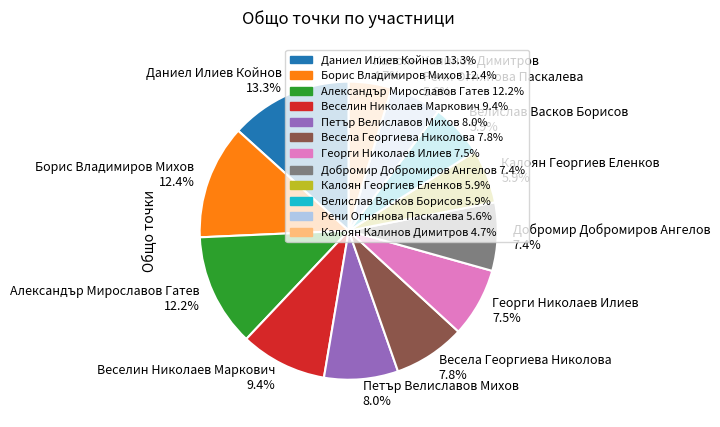

Which has a higher value, Даниел Илиев Койнов 13.3% or Георги Николаев Илиев 7.5%?

Даниел Илиев Койнов 13.3%